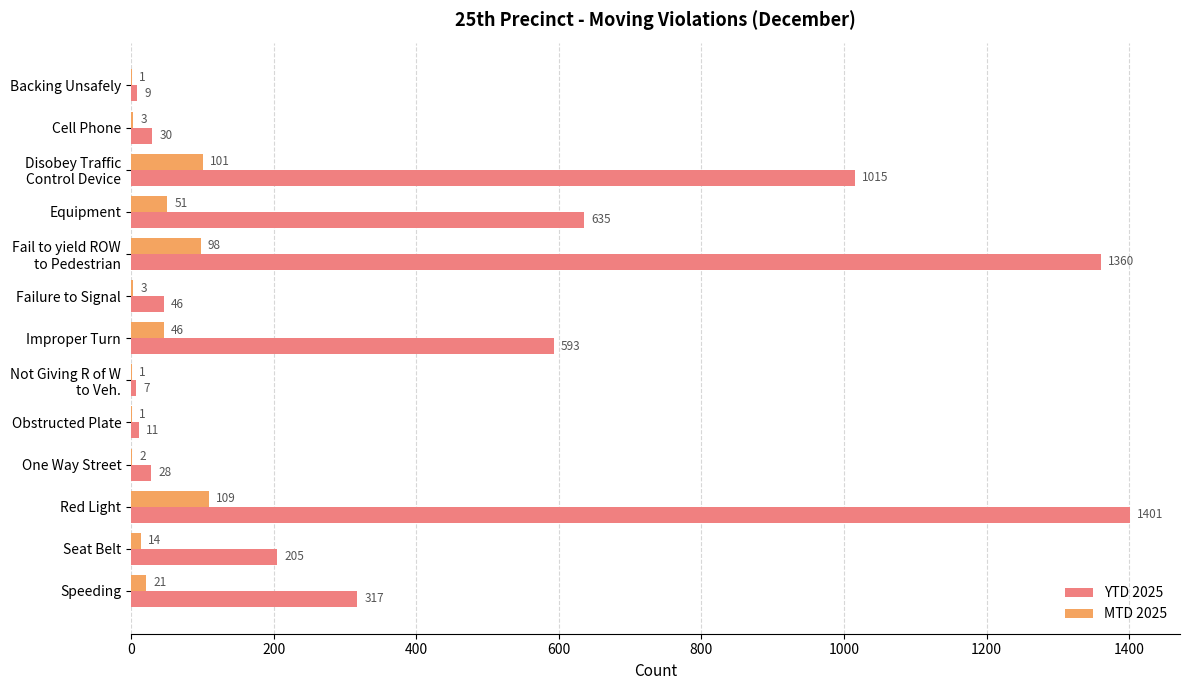

True or false: YTD 2025 has a value of 317 at Speeding.

True